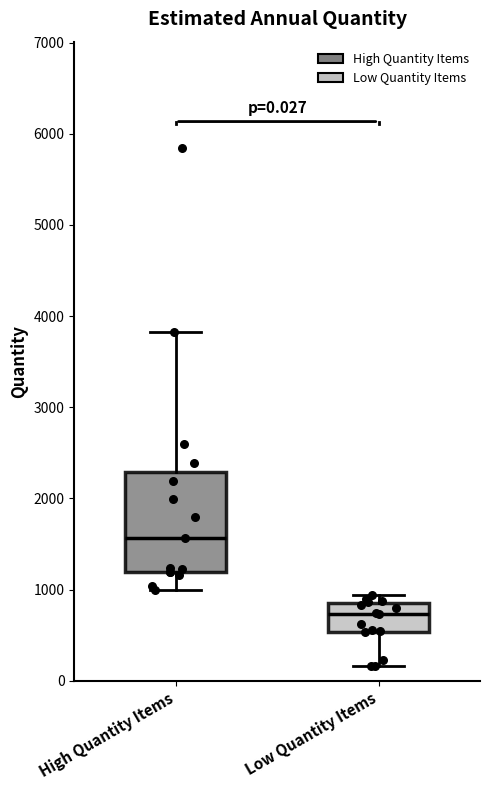

Which box is the tallest, from its lower edge to its upper edge?

High Quantity Items